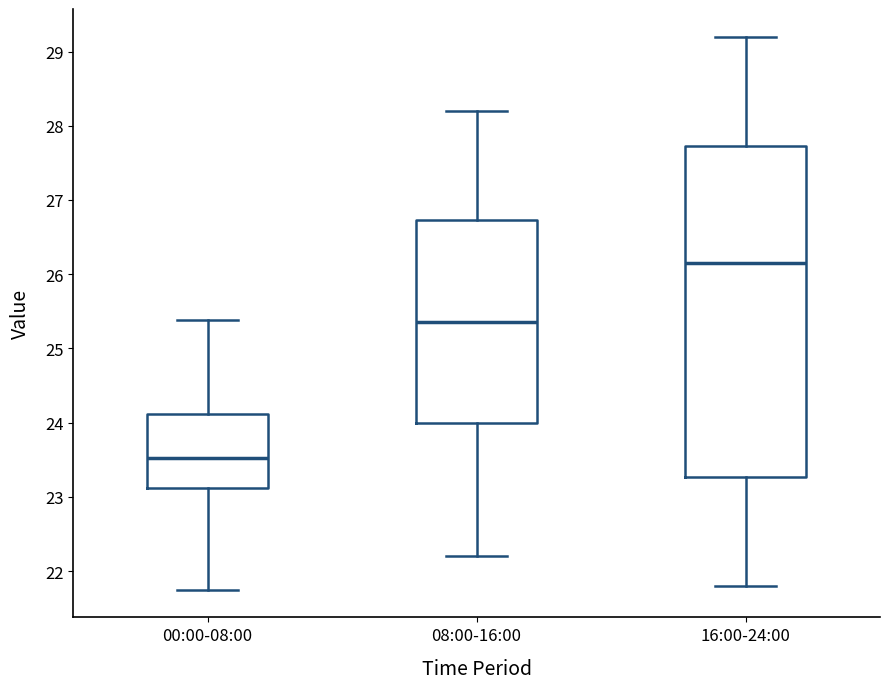

Reading left to right, read every box against the y-axis: the position of its median line, the range the box covers, and the ends of its whiskers. The values are not printed on the chart, so give them approximately, as read against the axis.

00:00-08:00: median 23.5, box 23.1 to 24.1, whiskers 21.8 to 25.4
08:00-16:00: median 25.4, box 24.0 to 26.7, whiskers 22.2 to 28.2
16:00-24:00: median 26.2, box 23.3 to 27.7, whiskers 21.8 to 29.2